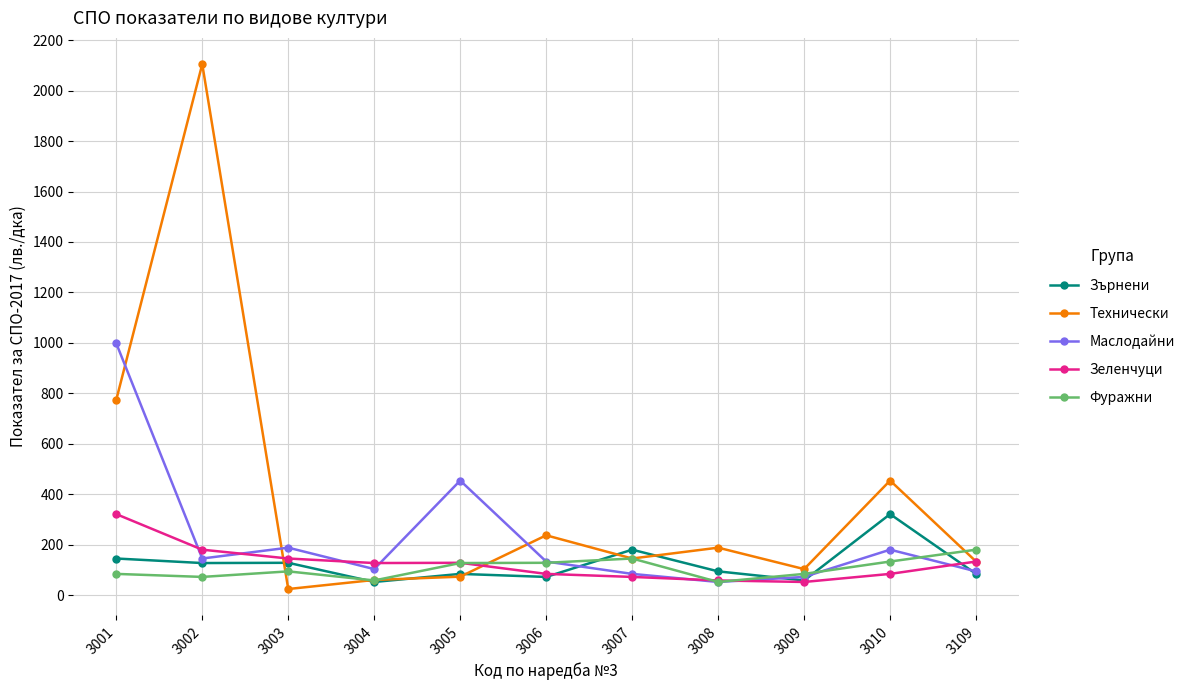

How many distinct data groups are displayed?

5